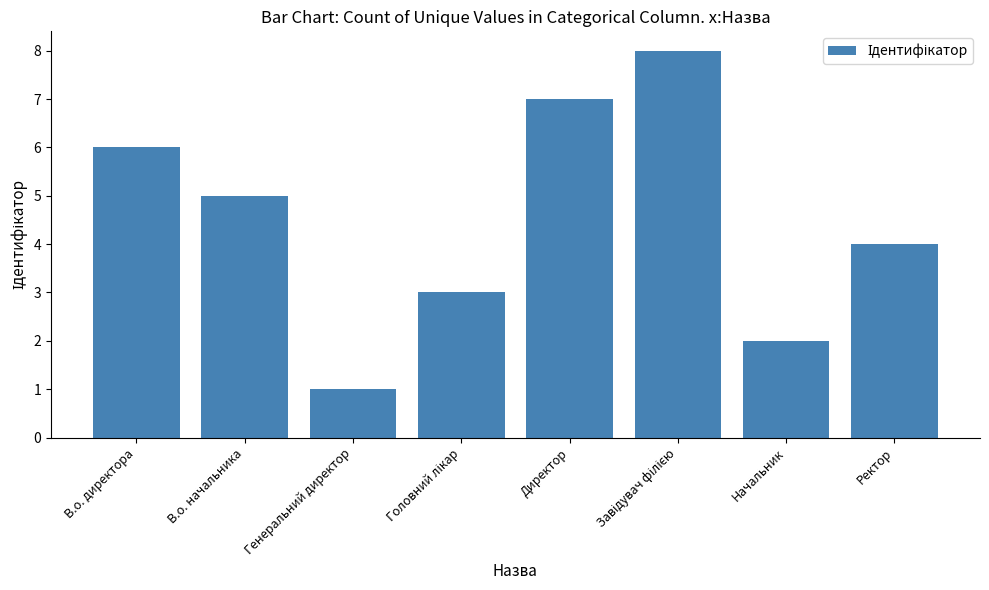

What is the sum of all values?

36